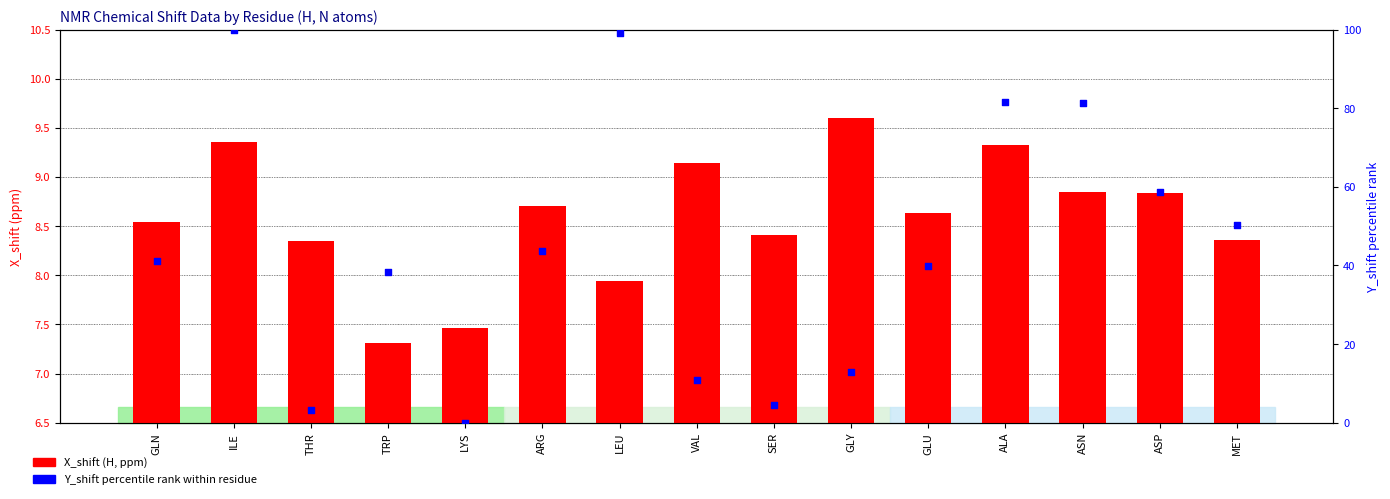

Which series has the widest spread of Y values?

Y_shift percentile